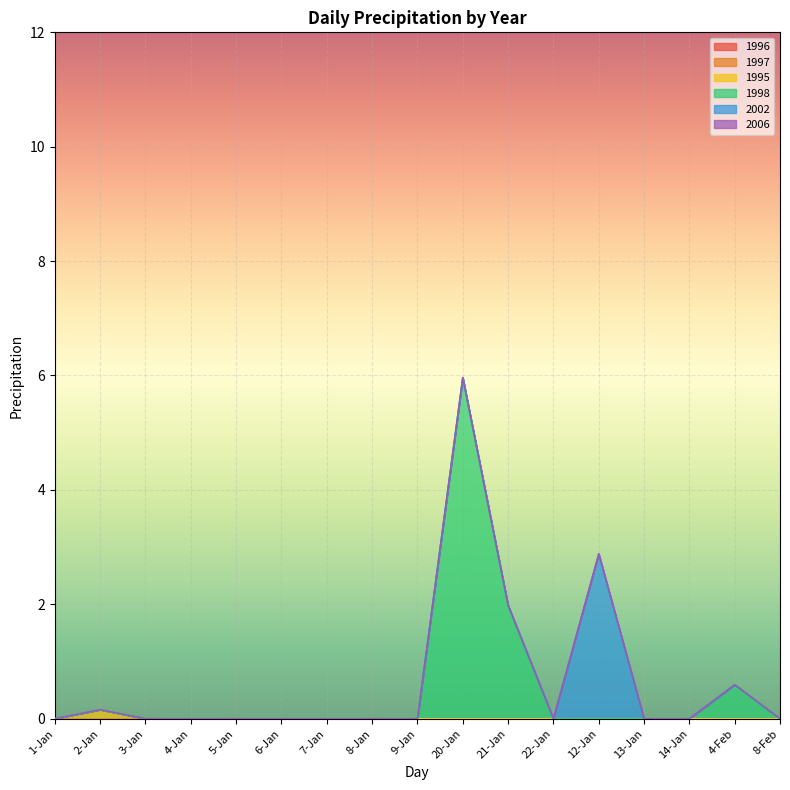

What is the label of the 4th point from the right?

13-Jan